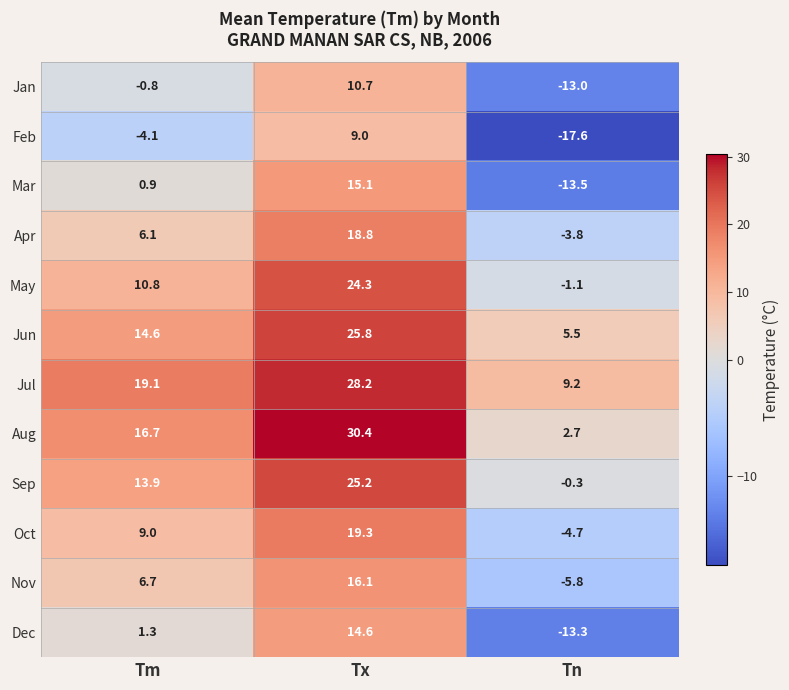

What is the sum of the Mar values at Tn and Tx?

1.6